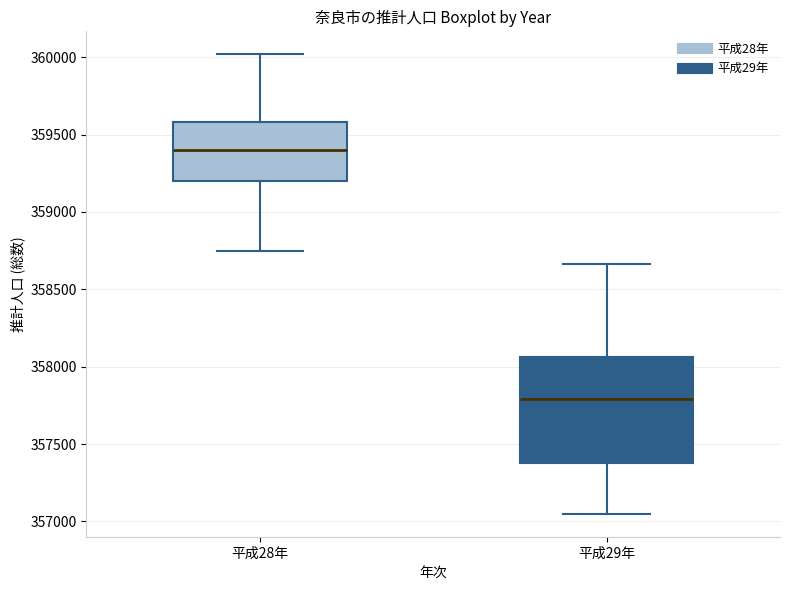

Reading left to right, read every box against the y-axis: the position of its median line, the range the box covers, and the ends of its whiskers. The values are not printed on the chart, so give them approximately, as read against the axis.

平成28年: median 359400, box 359200 to 359600, whiskers 358750 to 360000
平成29年: median 357800, box 357400 to 358050, whiskers 357050 to 358650